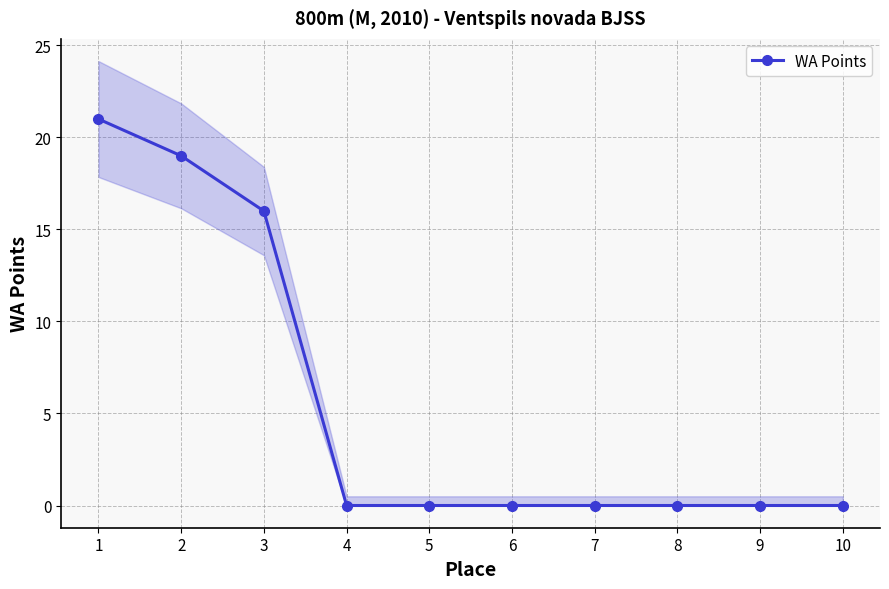

How many lines are shown in the chart?

1